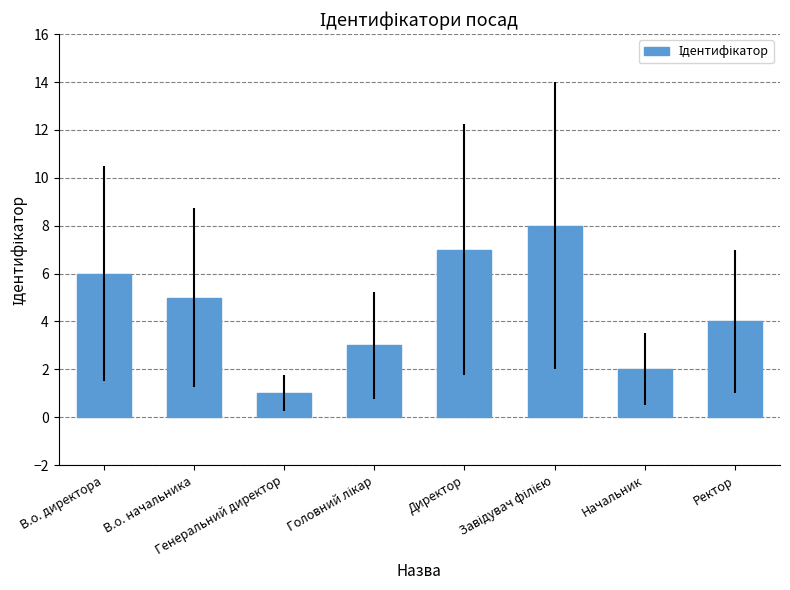

At which label is the value closest to 4?

Ректор